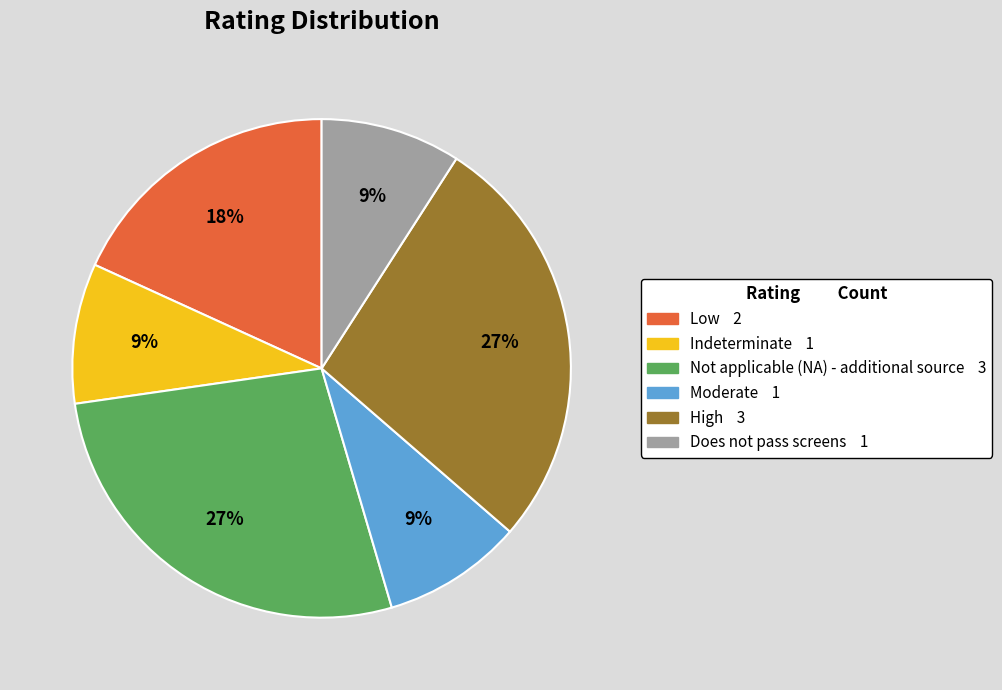

What percentage is the High slice, to the nearest percent?

27%